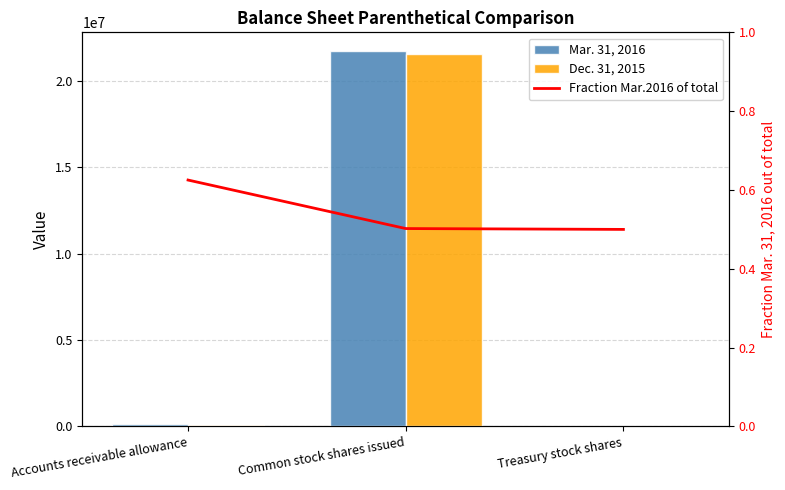

Reading left to right, list all the values displayed in this chart.

Mar. 31, 2016: 155964.0	21738923.0	4015.0
Dec. 31, 2015: 93478.0	21551173.0	4015.0
Fraction Mar.2016 of total: 0.6	0.5	0.5